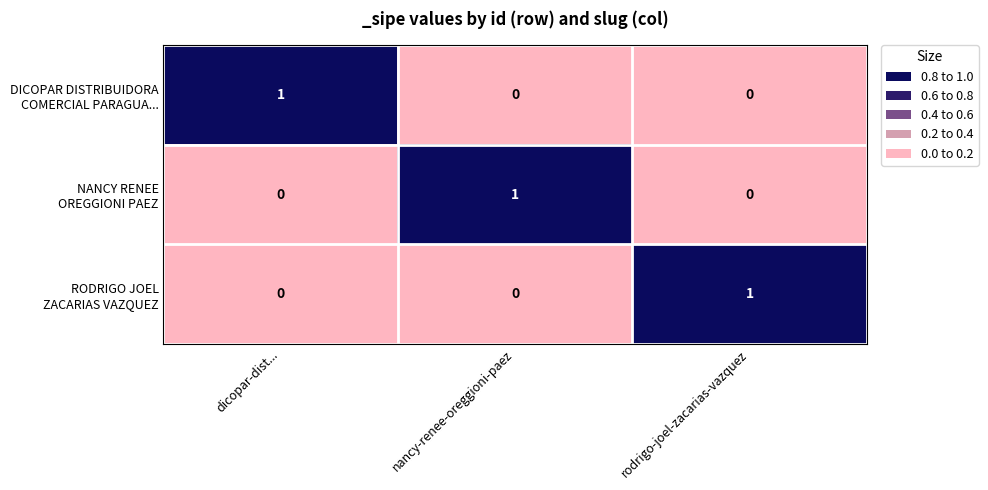

What is the greatest value displayed?

1